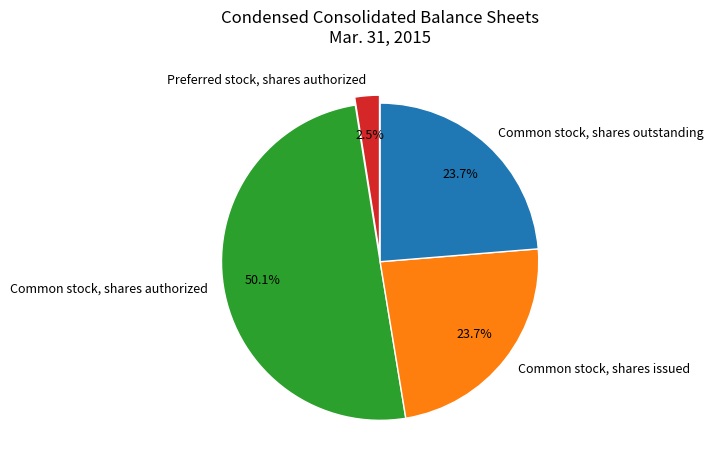

Count the number of slices in the pie.

4